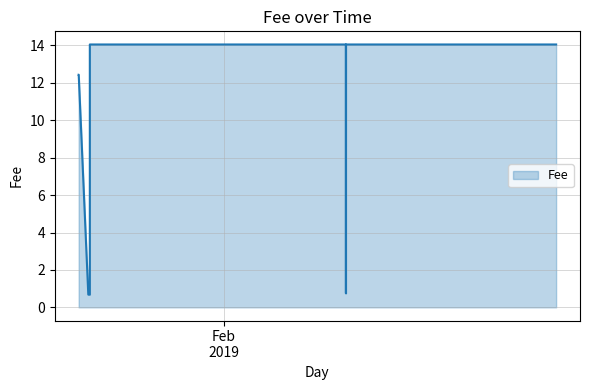

True or false: the data shows 14.1 at 2019-02-21 21:48:30.

True